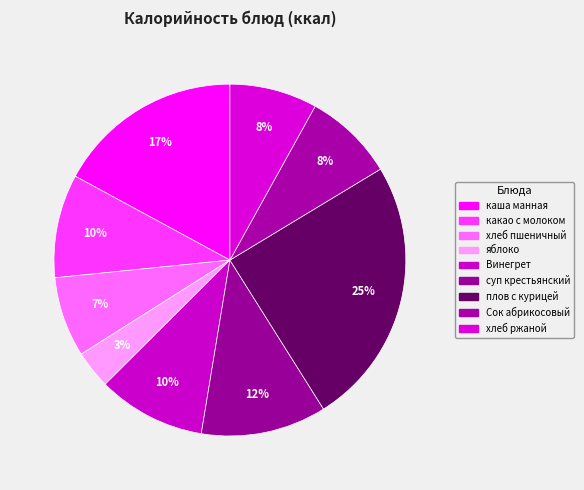

What is the smallest slice in the pie chart?

яблоко